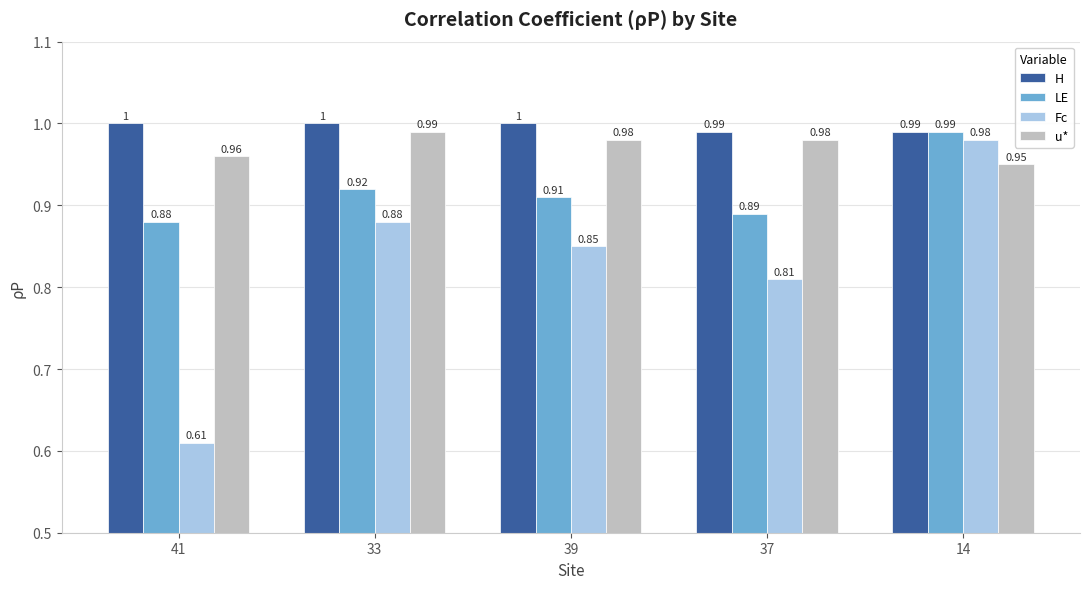

What are all the series names shown in the legend?

H, LE, Fc, u*